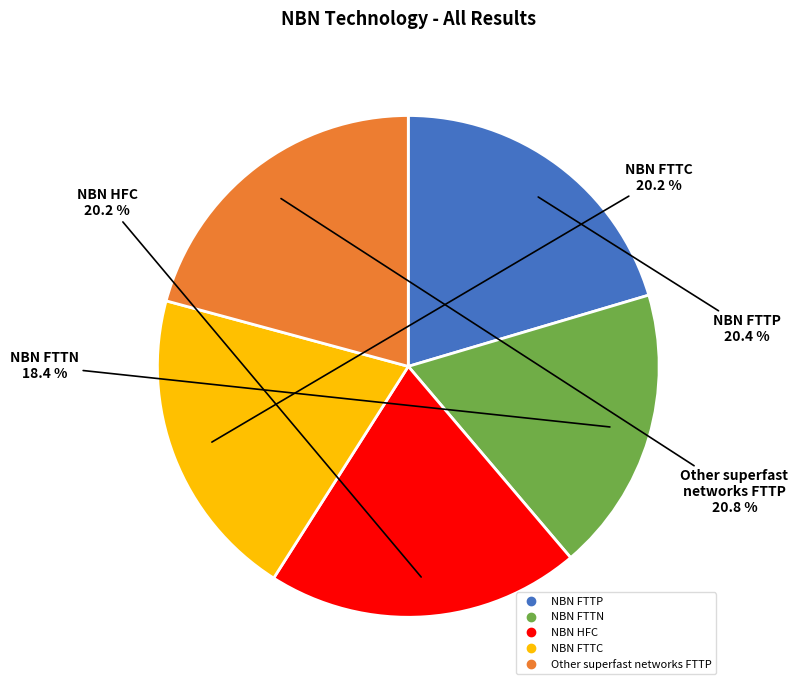

Count the number of slices in the pie.

5